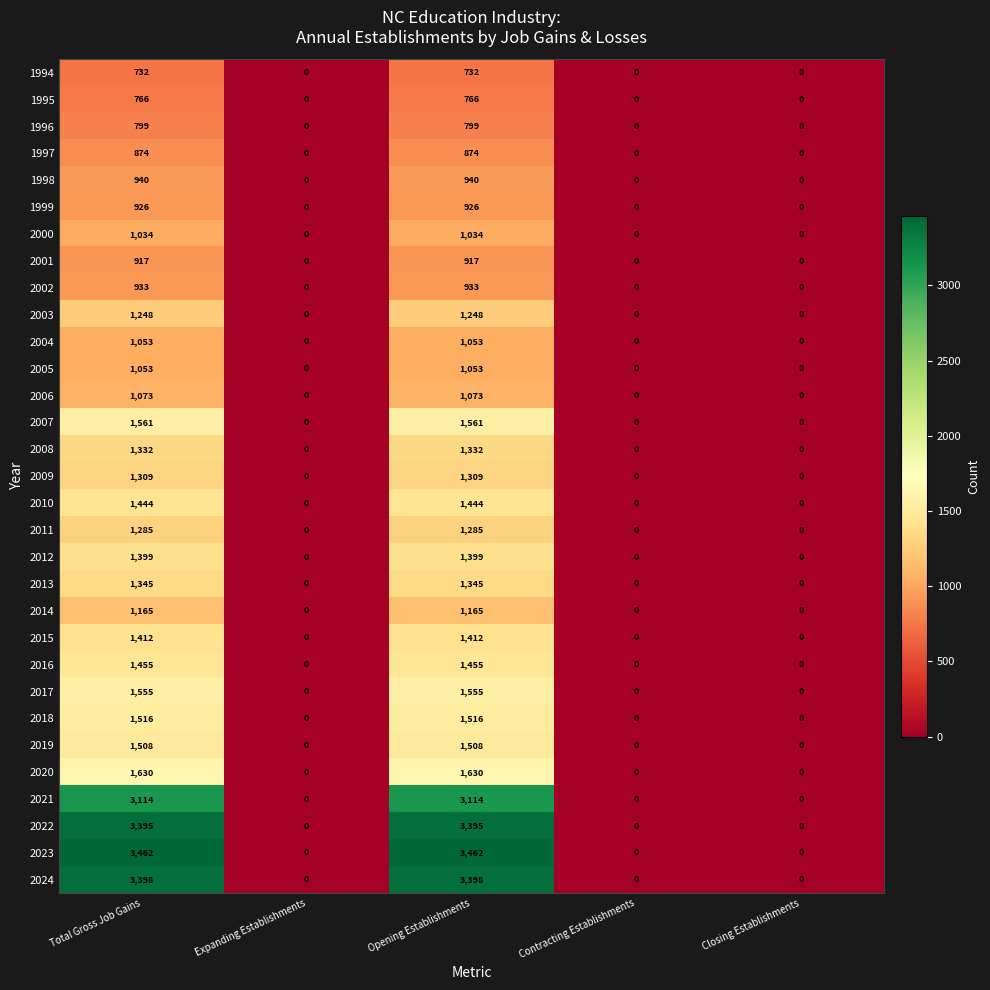

At how many categories does at least one series exceed 25?

2